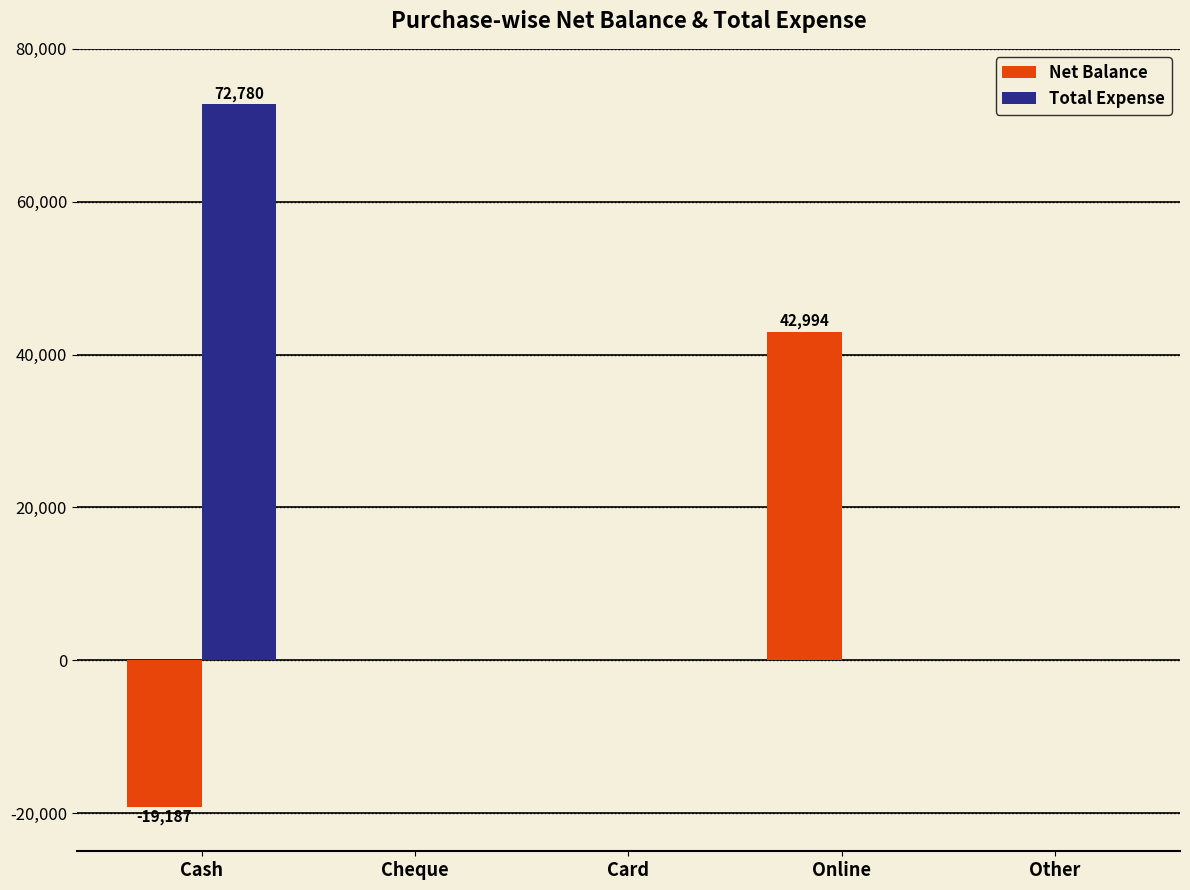

The value of Total Expense at Cash is 96531. True or false?

False